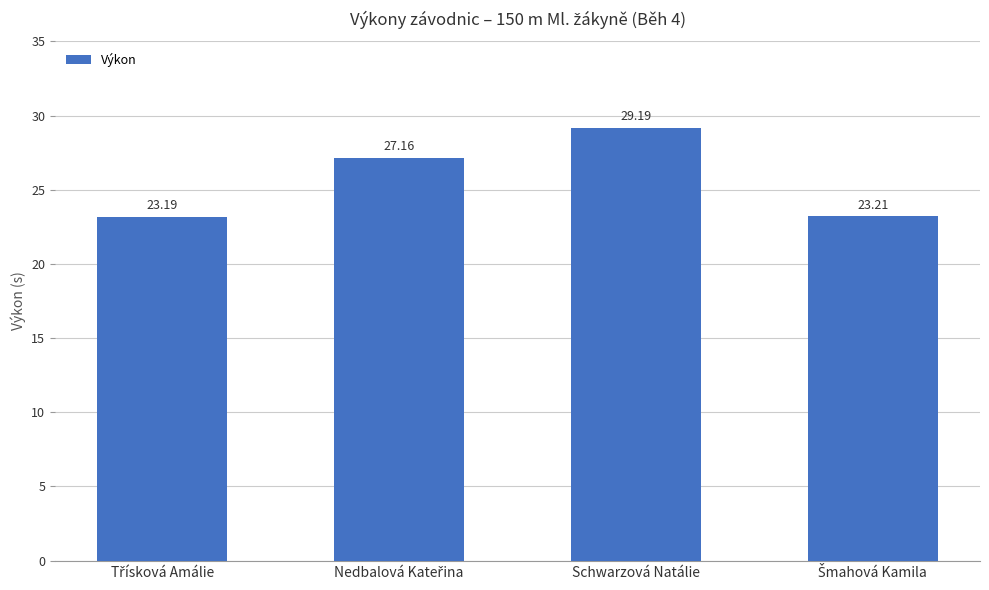

What is the label of the 2nd bar from the right?

Schwarzová Natálie